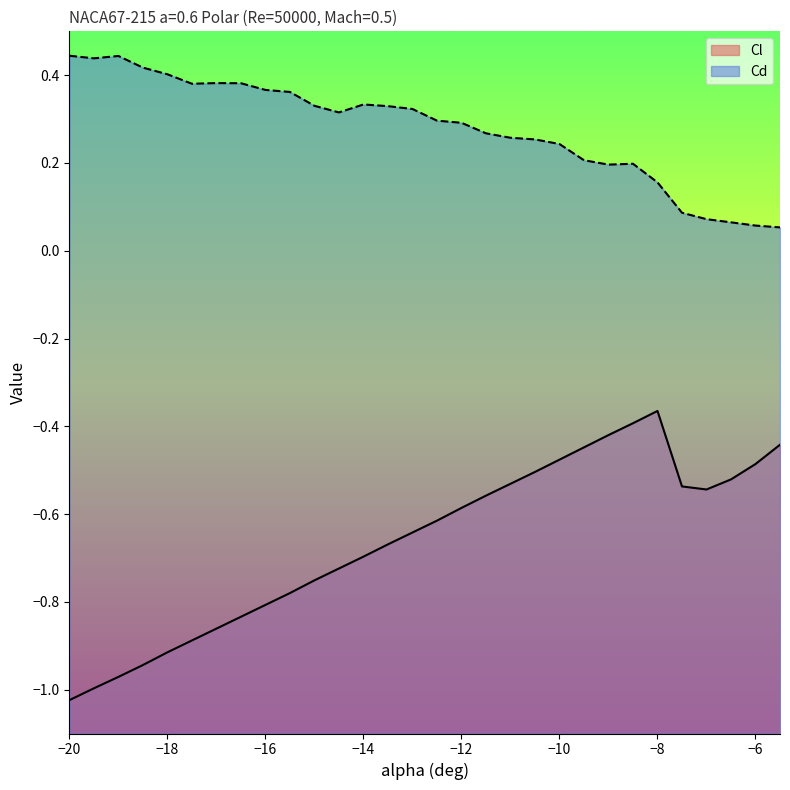

What is the difference between the second highest and second lowest values in the Cl series?

0.6